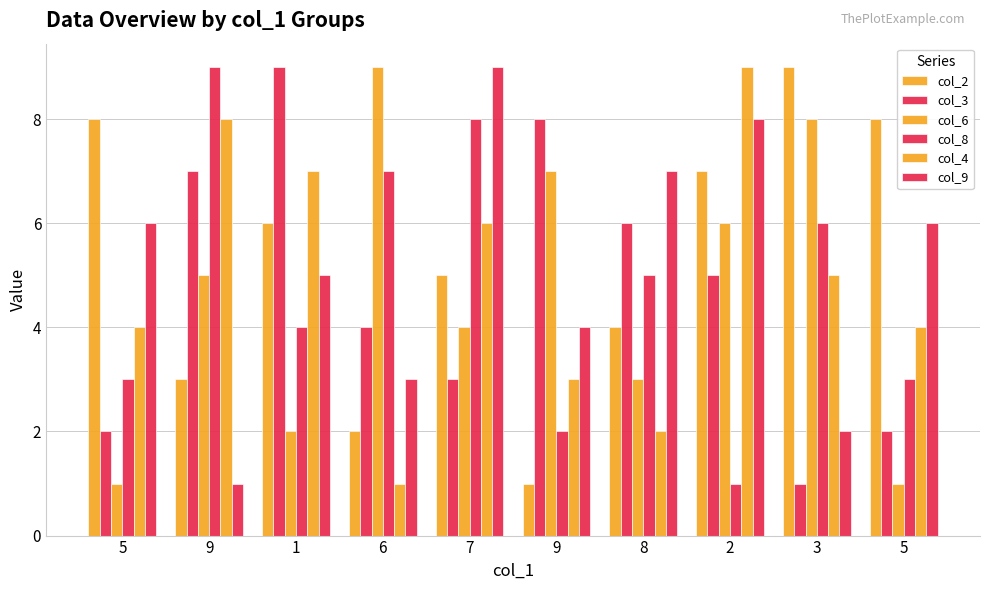

Count the number of categories in the chart.

10